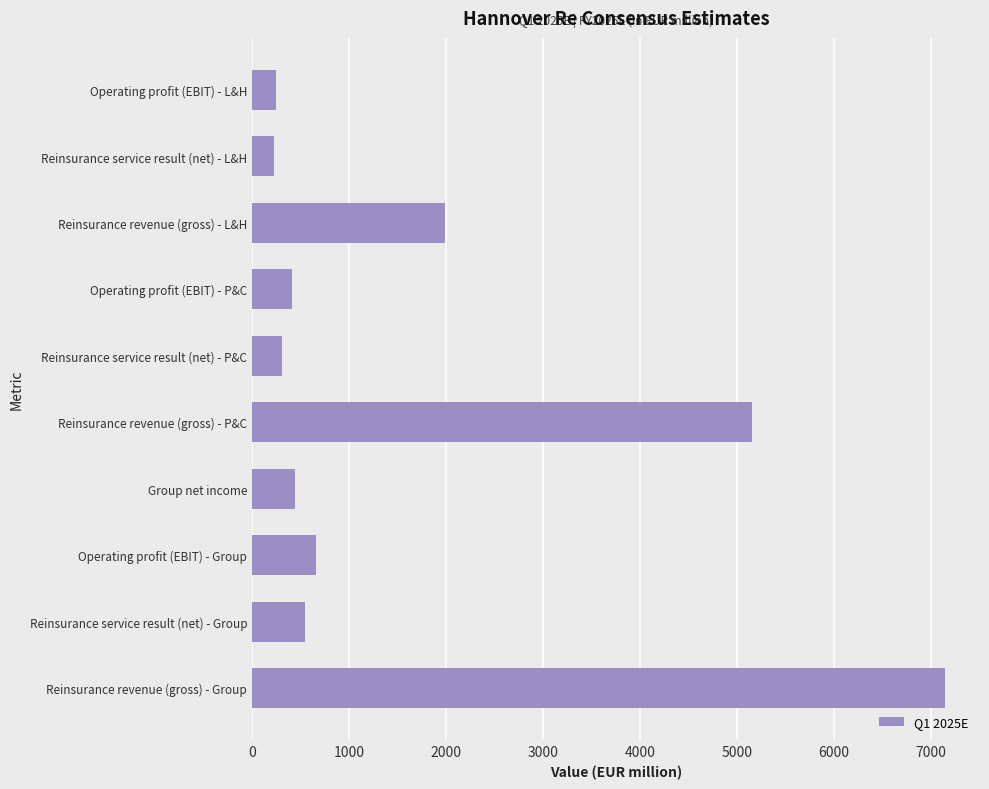

Between Operating profit (EBIT) - L&H and Reinsurance revenue (gross) - Group, which is larger?

Reinsurance revenue (gross) - Group